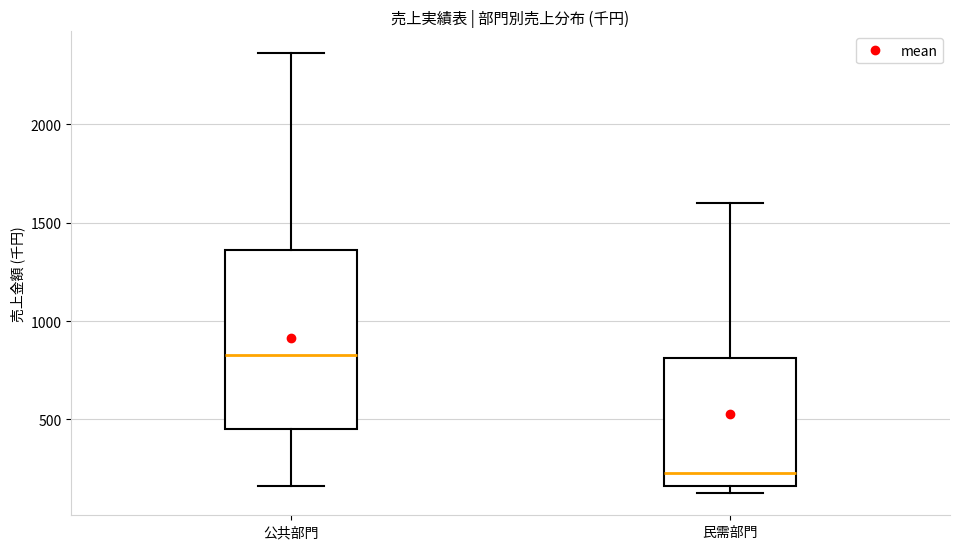

Where does the upper whisker of the box for 公共部門 end on the y-axis? The values are not printed on the chart, so give them approximately, as read against the axis.

2350